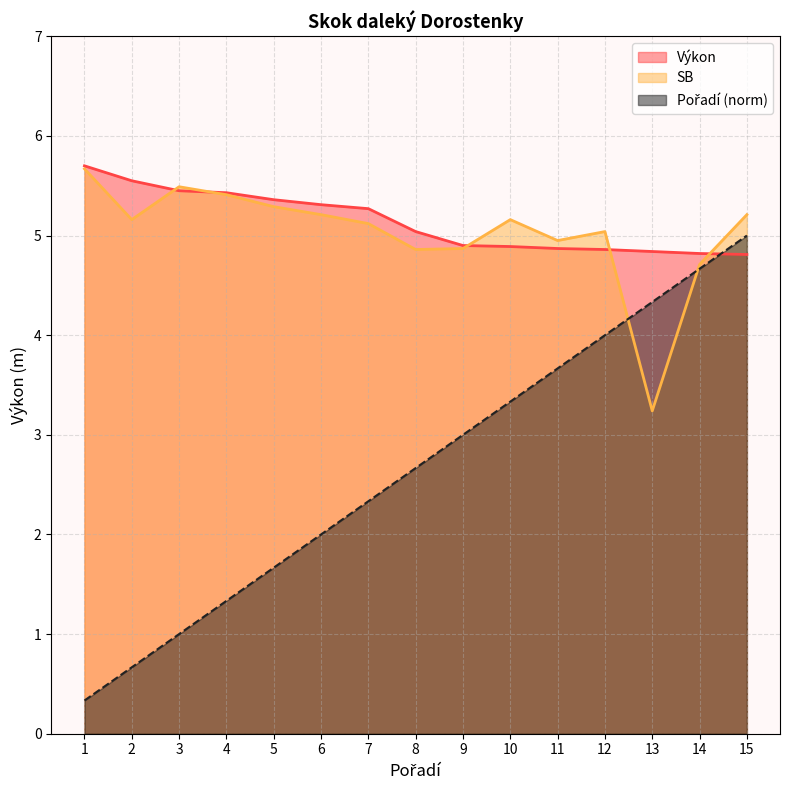

Is it true that Výkon equals 4.8 at 15?

True